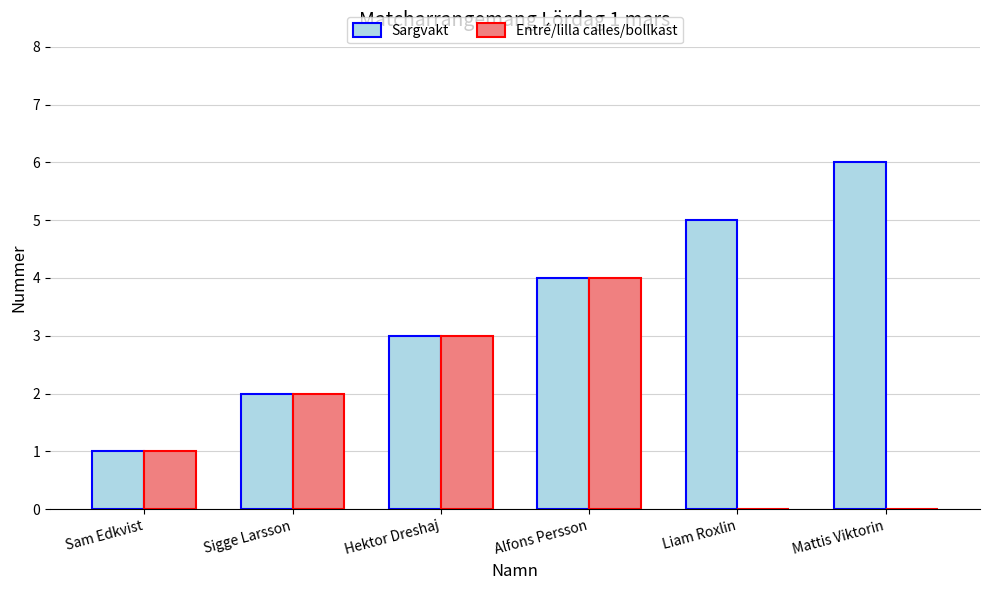

Reading left to right, extract all data points from this chart.

Sargvakt: Sam Edkvist=1	Sigge Larsson=2	Hektor Dreshaj=3	Alfons Persson=4	Liam Roxlin=5	Mattis Viktorin=6
Entré/lilla calles/bollkast: Sam Edkvist=1	Sigge Larsson=2	Hektor Dreshaj=3	Alfons Persson=4	Liam Roxlin=0	Mattis Viktorin=0